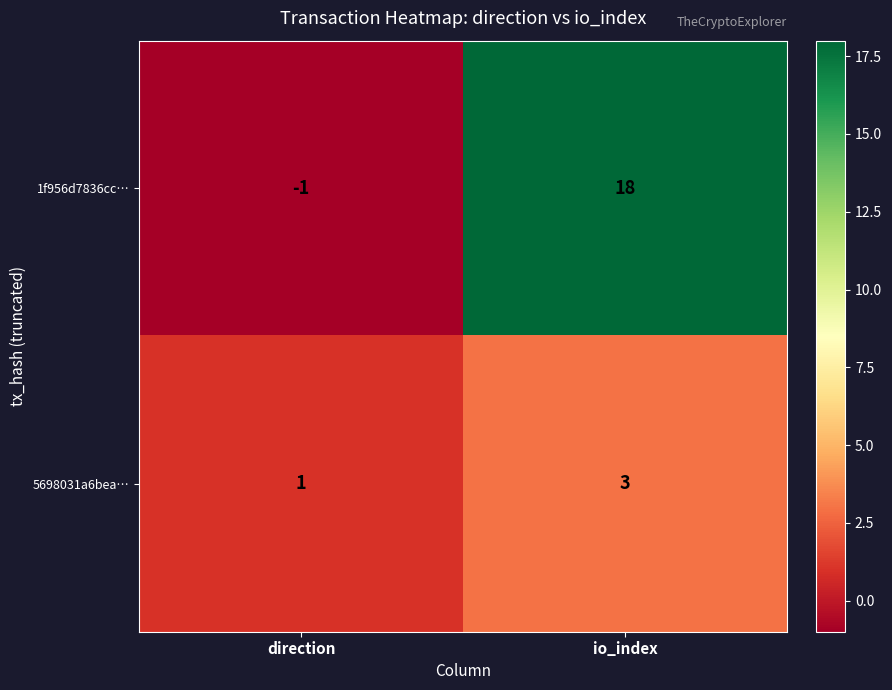

Reading left to right, extract all data points from this chart.

1f956d7836cc…: -1	18
5698031a6bea…: 1	3